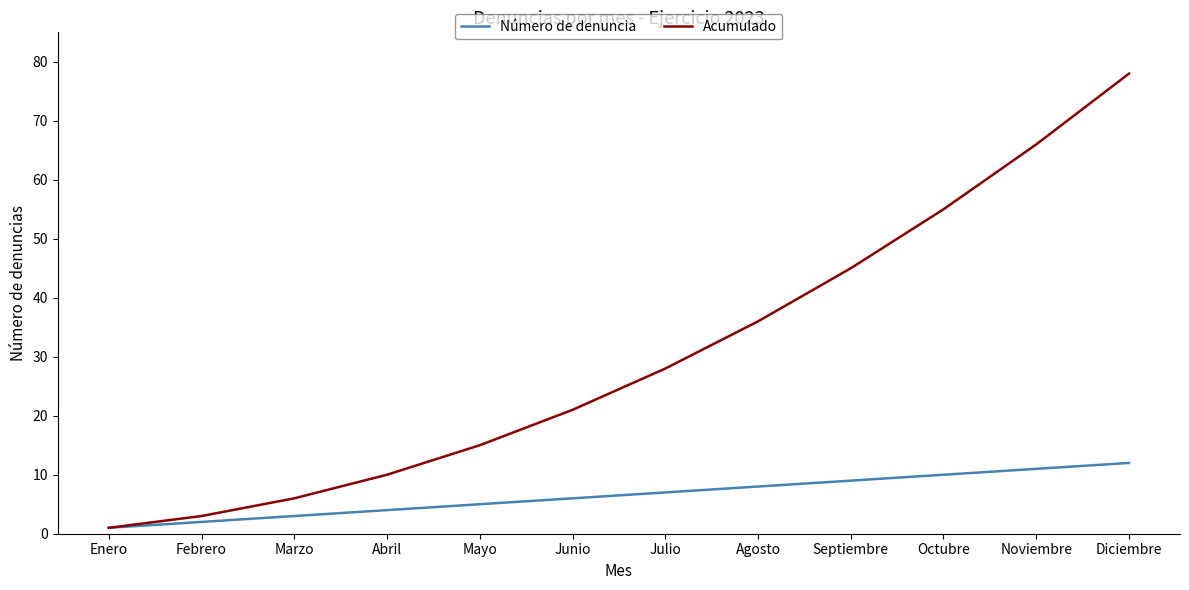

Which category has the lowest value in the Acumulado series?

Enero